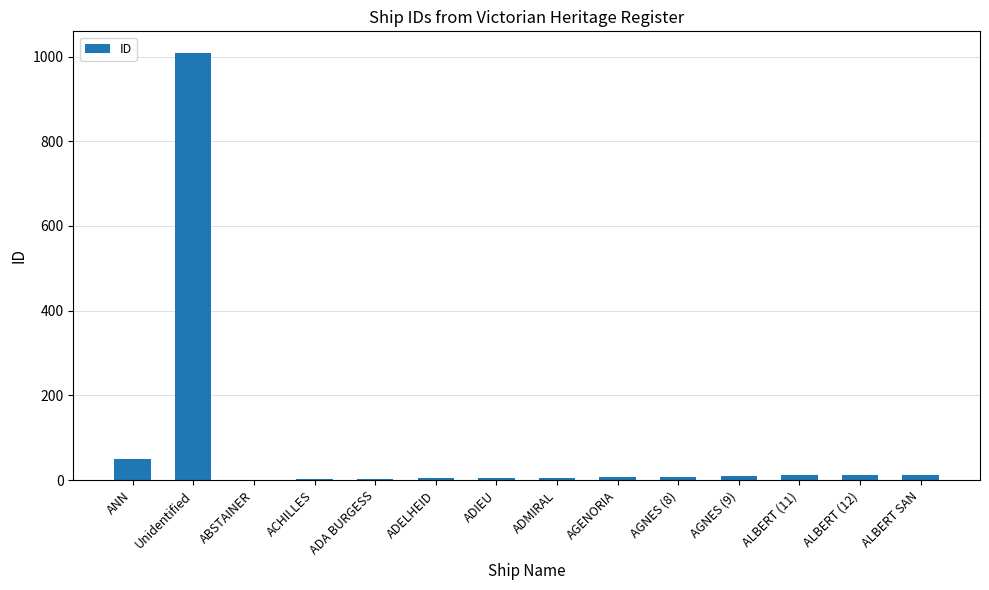

What is the ratio of the value at AGENORIA to the value at ANN?

0.1